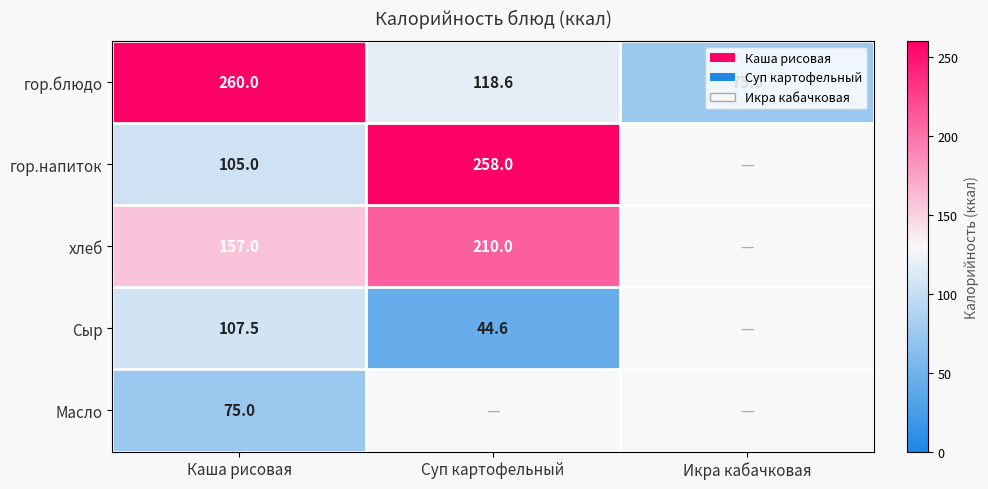

The value of гор.блюдо at Суп картофельный is 118.6. True or false?

True